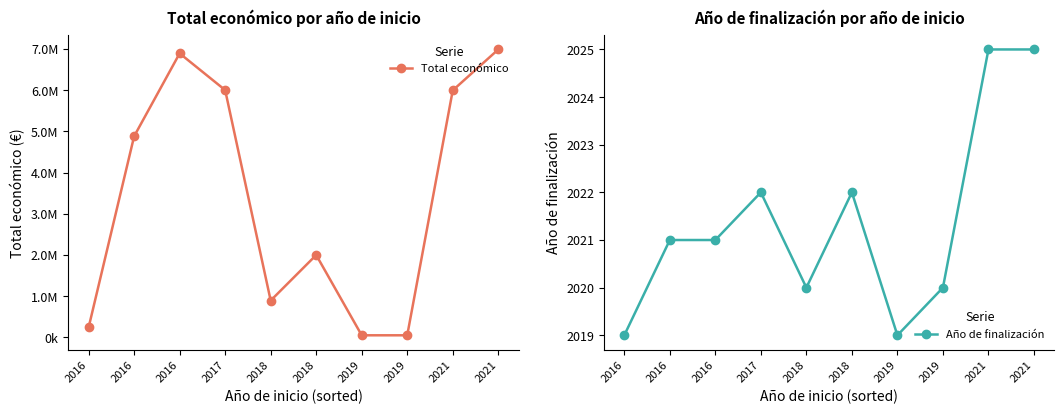

What is the average value of the Año de finalización series?

2021